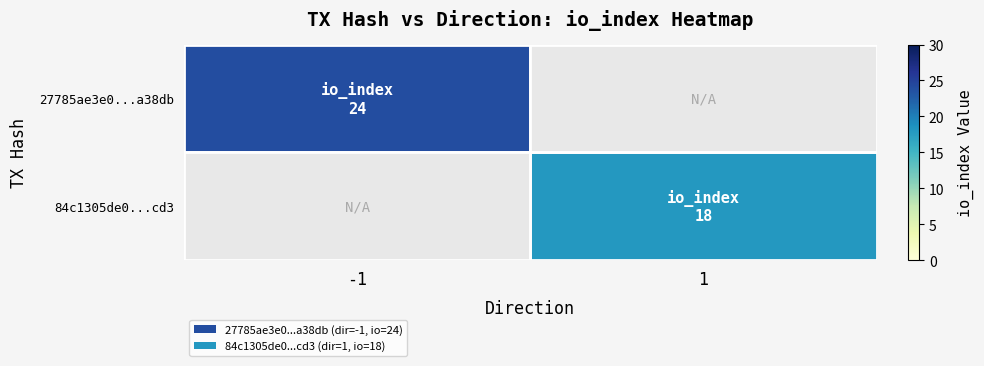

How many positive values does the 27785ae3e0...a38db series have?

1